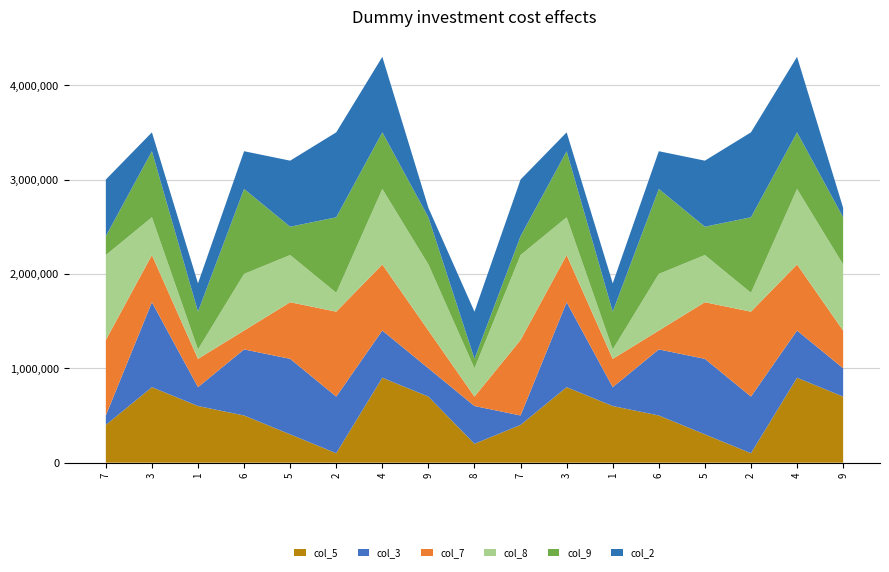

Reading left to right, transcribe all the data shown in this chart.

col_5: 4	8	6	5	3	1	9	7	2	4	8	6	5	3	1	9	7
col_3: 1	9	2	7	8	6	5	3	4	1	9	2	7	8	6	5	3
col_7: 8	5	3	2	6	9	7	4	1	8	5	3	2	6	9	7	4
col_8: 9	4	1	6	5	2	8	7	3	9	4	1	6	5	2	8	7
col_9: 2	7	4	9	3	8	6	5	1	2	7	4	9	3	8	6	5
col_2: 6	2	3	4	7	9	8	1	5	6	2	3	4	7	9	8	1